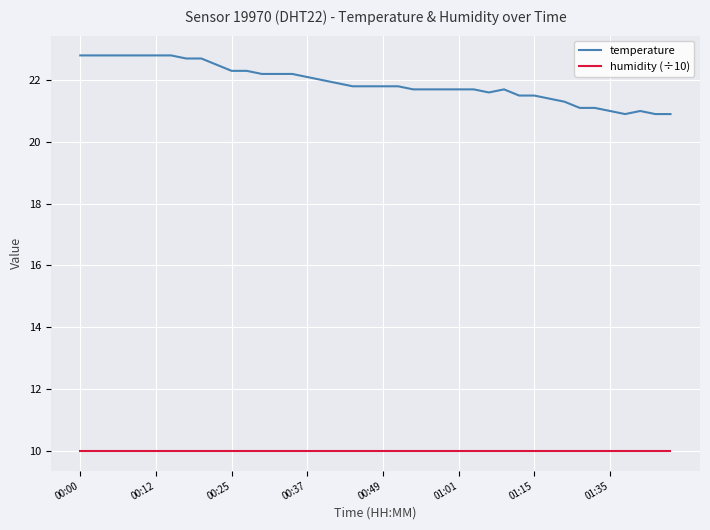

What are all the series names shown in the legend?

temperature, humidity (÷10)